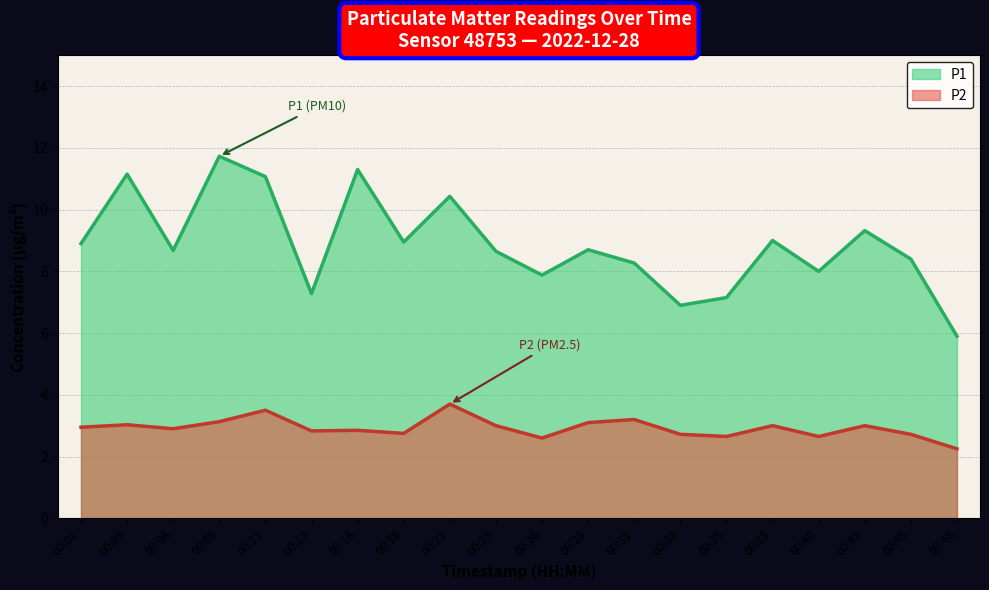

Is the value of P1 at 00:08 greater than the value of P2 at 00:35?

Yes